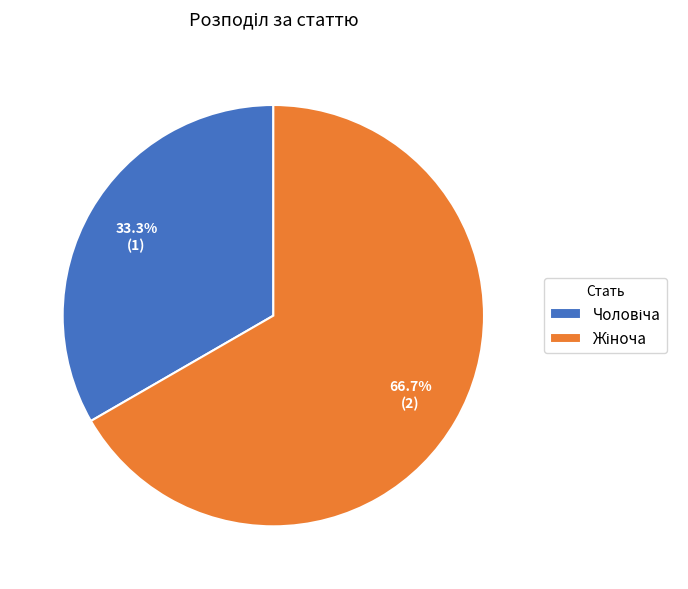

Is there any slice that represents more than half of the pie?

Yes